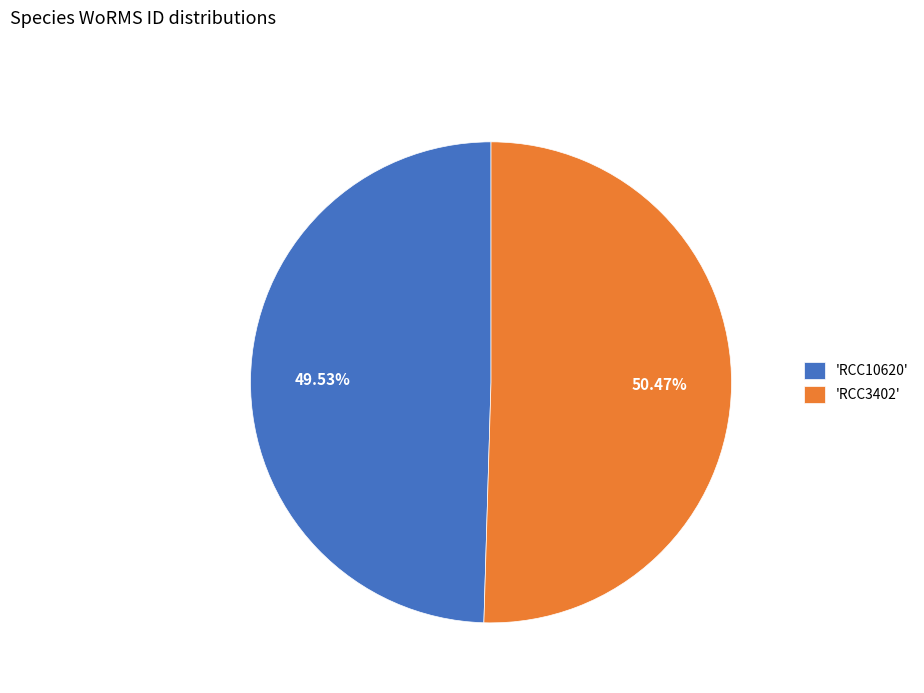

Combined, do 'RCC3402' and 'RCC10620' account for over 50%?

Yes